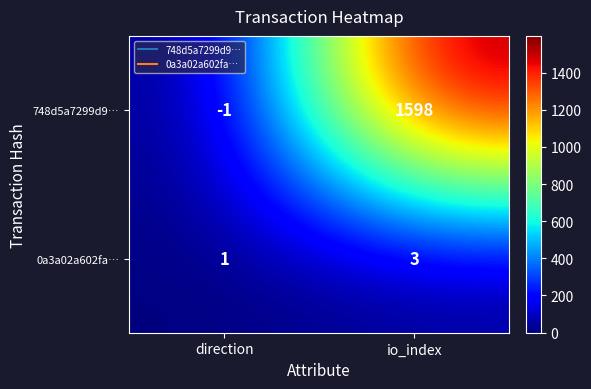

Rank the series by their maximum value, from lowest to highest.

0a3a02a602fa…, 748d5a7299d9…